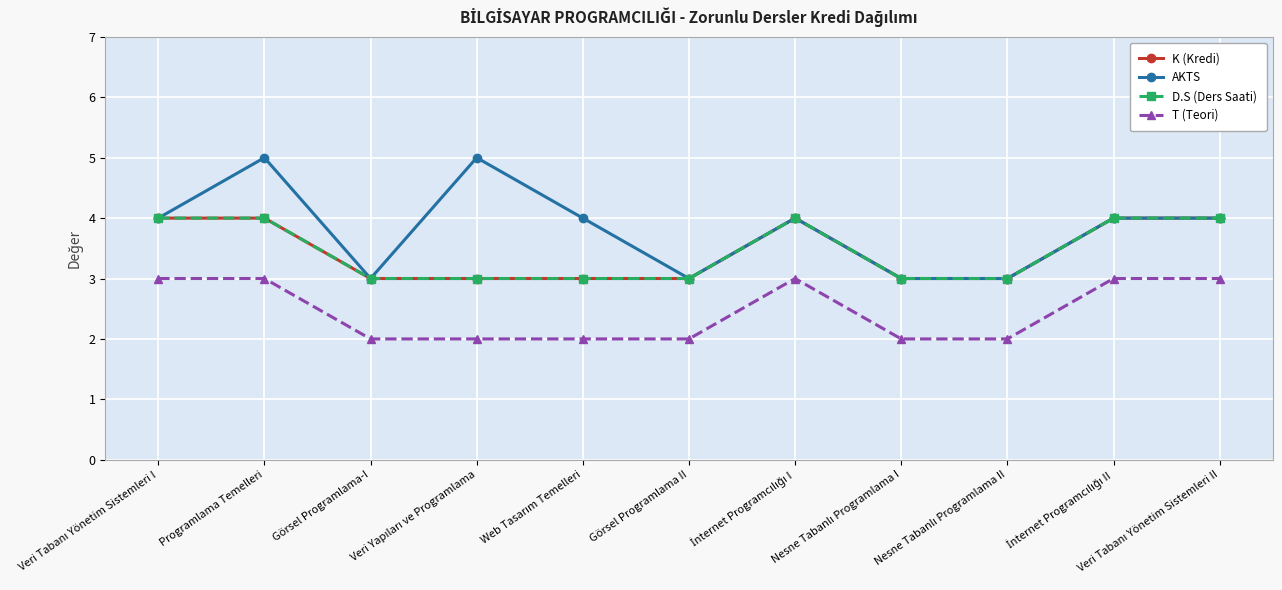

Between Web Tasarım Temelleri and Nesne Tabanlı Programlama II, which is larger?

Web Tasarım Temelleri